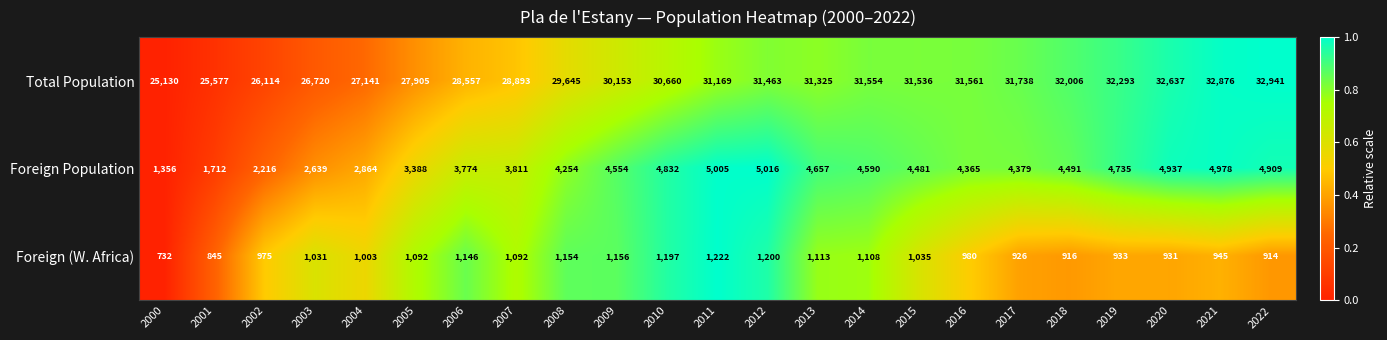

Between 2010 and 2016, which series saw the biggest shift?

Total Population